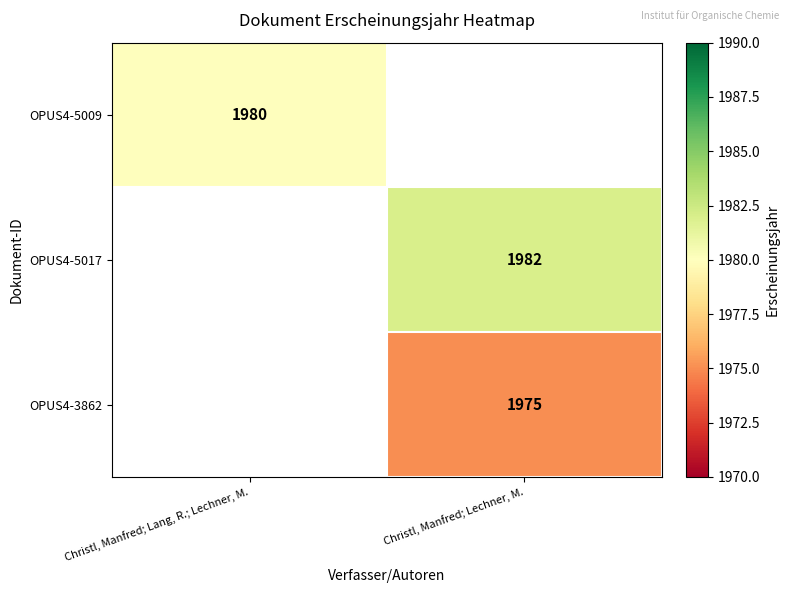

True or false: OPUS4-5017 has a value of 1982 at Christl, Manfred; Lechner, M..

True